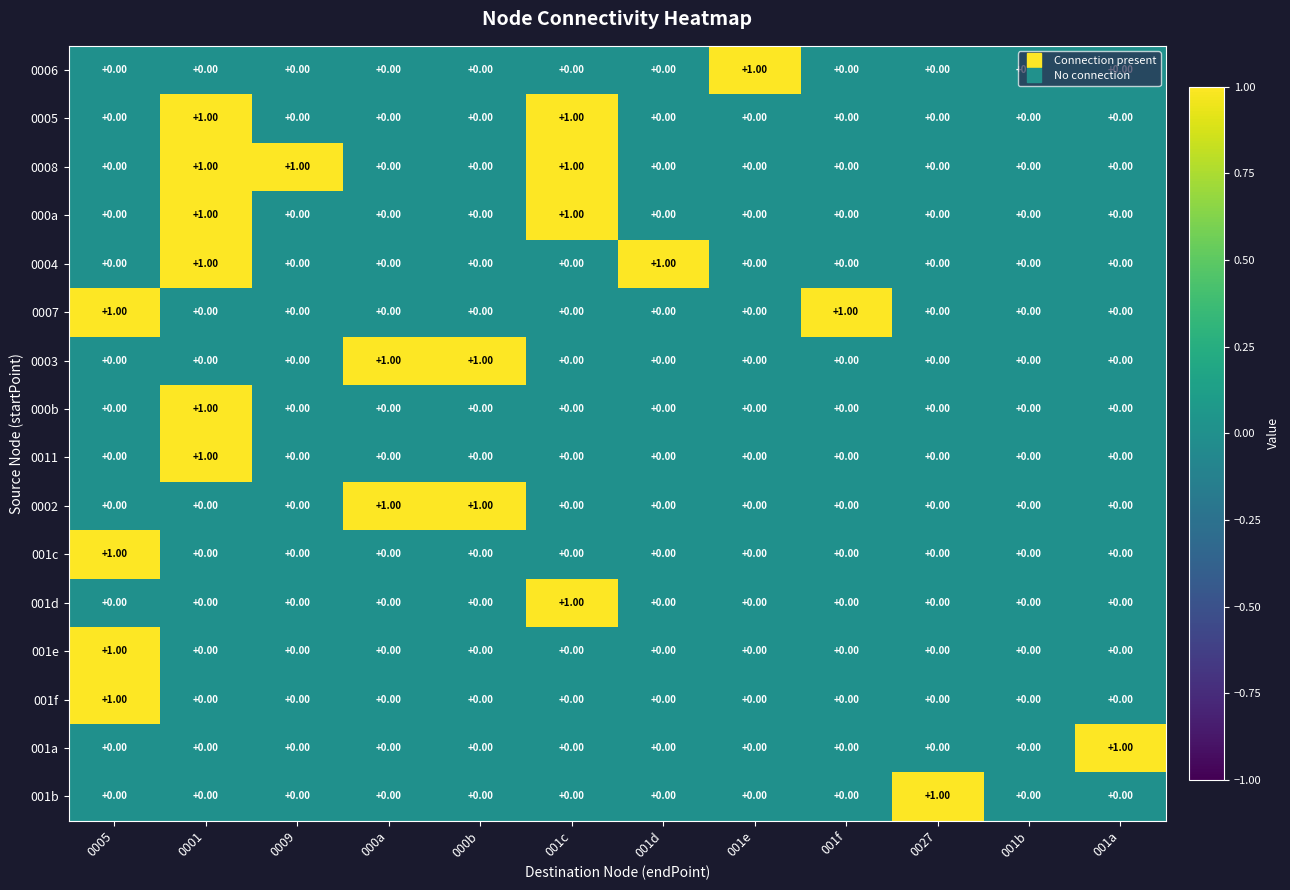

How many data points does each series have?

12